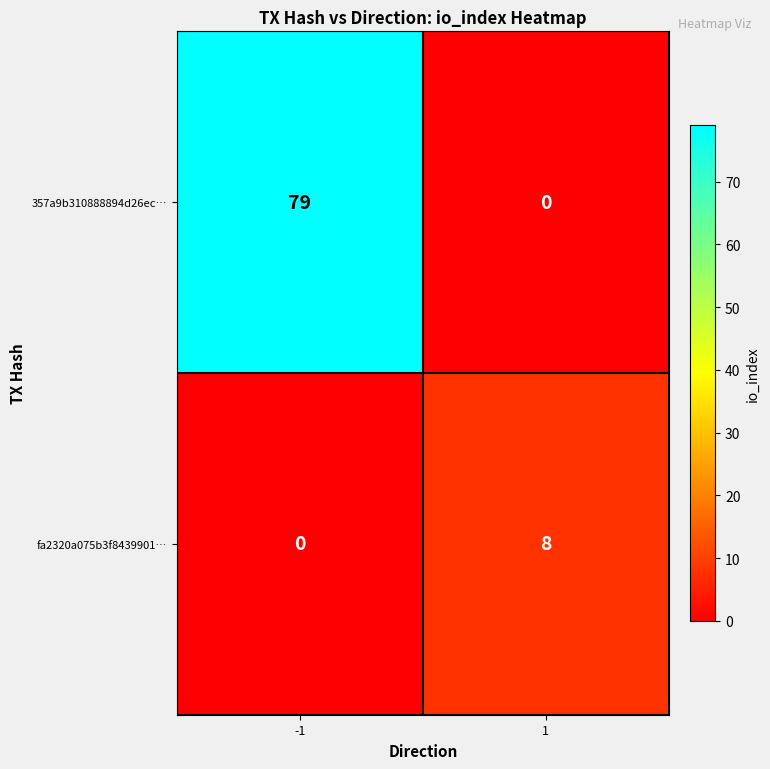

Which label corresponds to the largest value in the chart?

-1